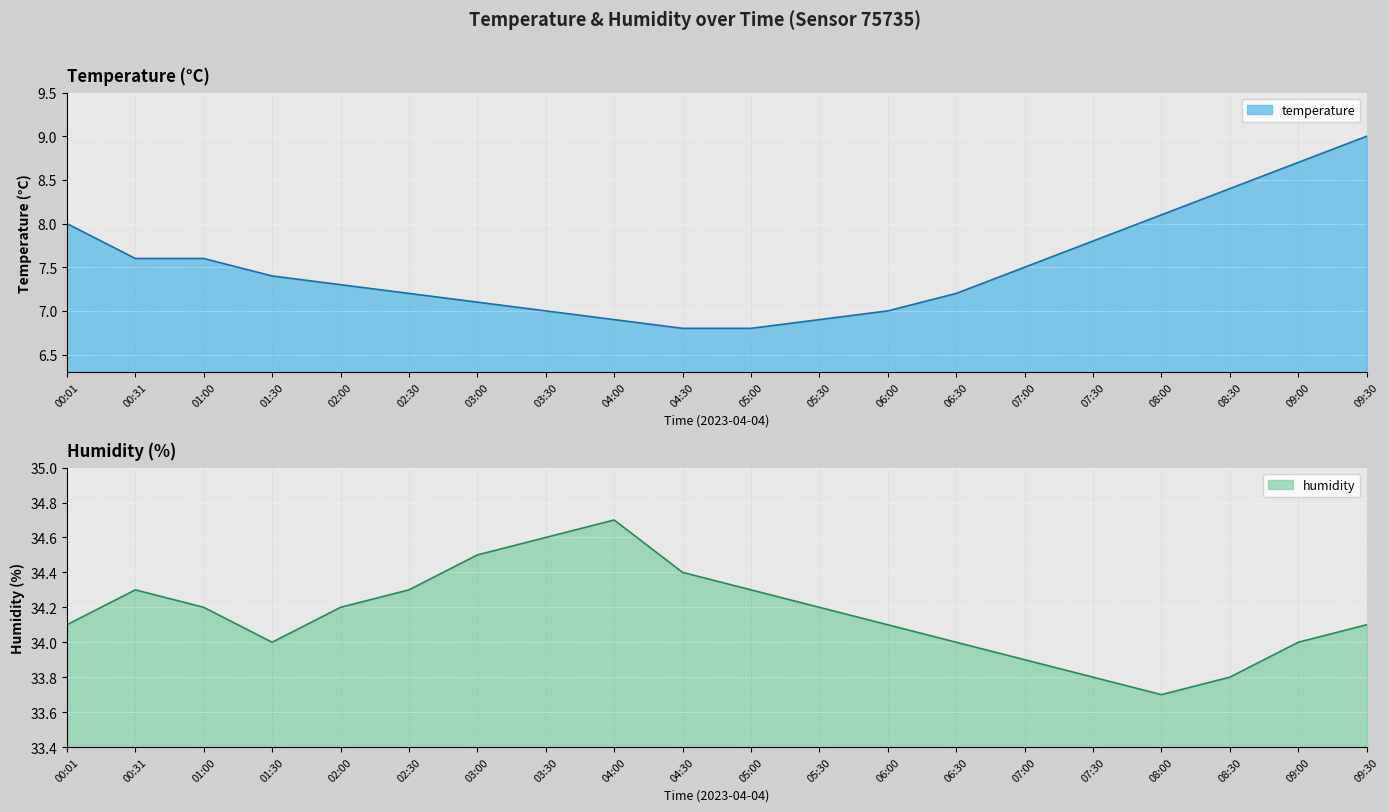

What is the minimum value for temperature?

6.8